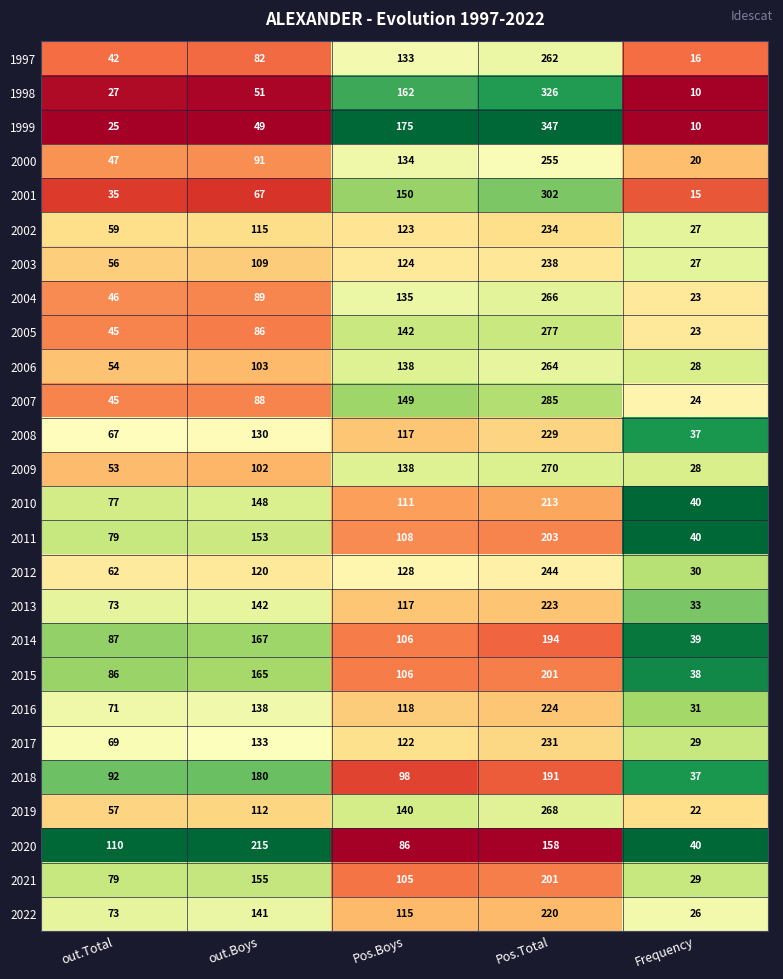

The value of 1997 at out.Boys is 47. True or false?

False